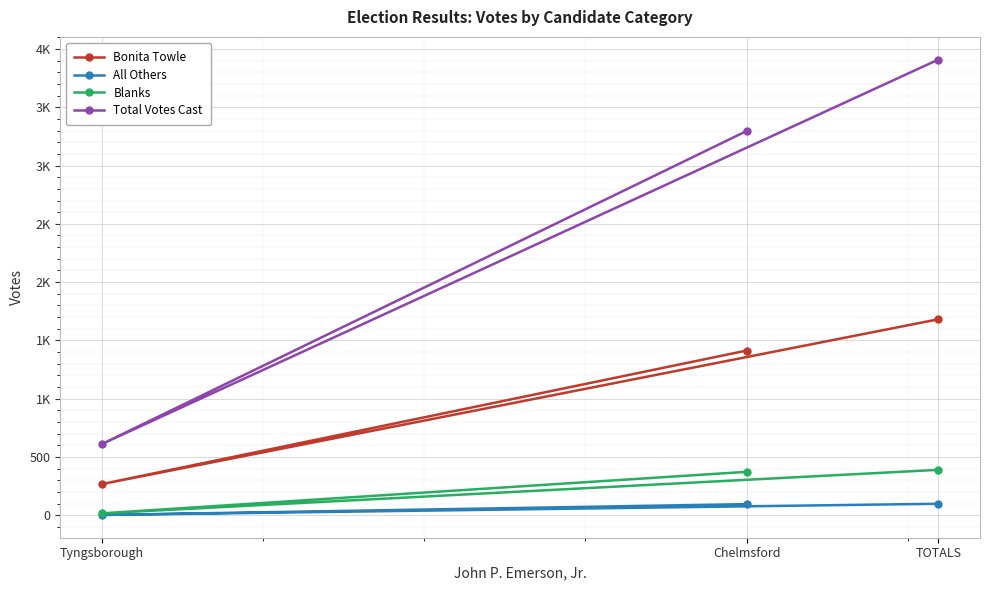

Which series has the largest range (max minus min)?

Total Votes Cast